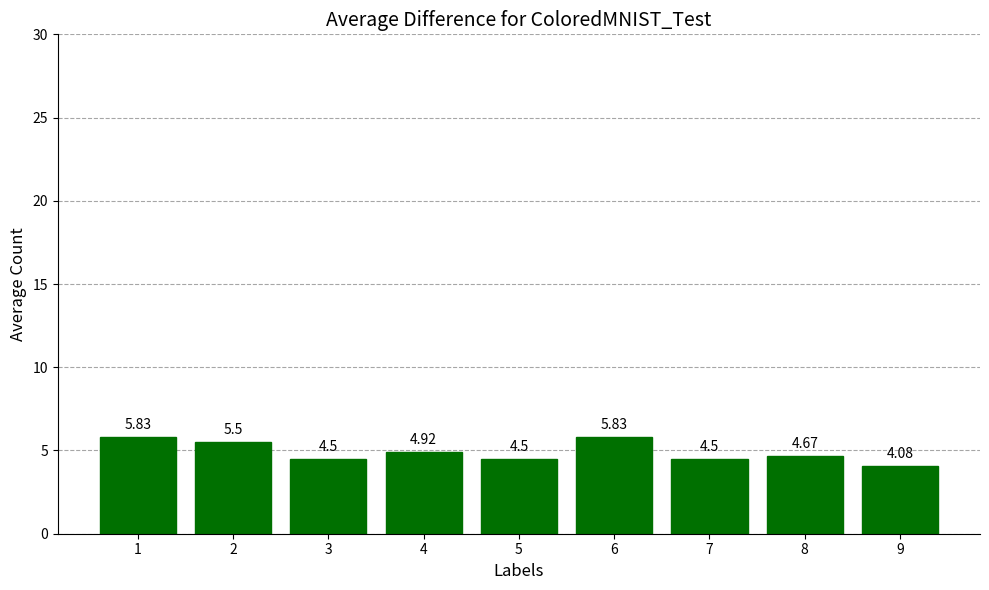

Which has a higher value, 5 or 9?

5